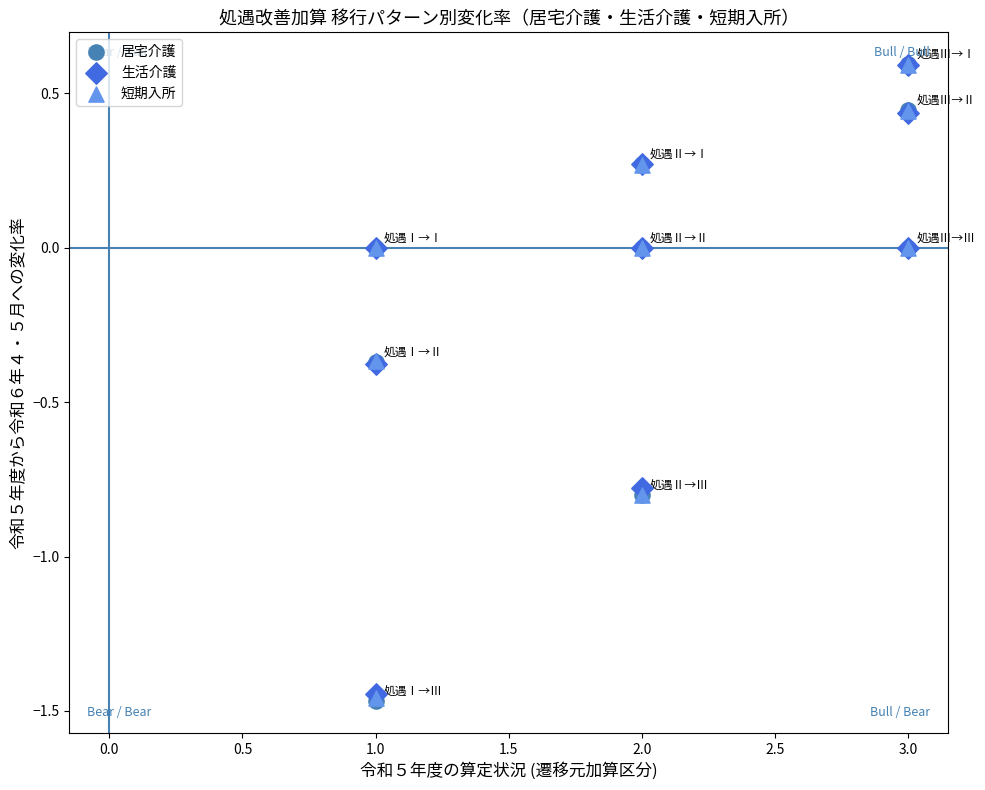

What are all the series names shown in the legend?

居宅介護, 生活介護, 短期入所